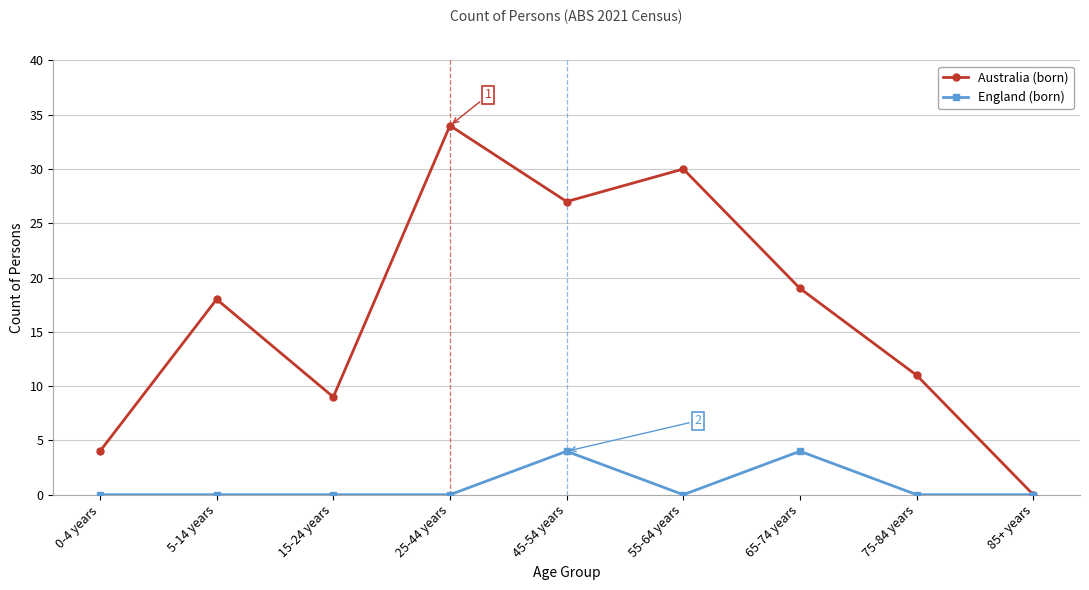

At which label does Australia (born) reach its peak?

25-44 years